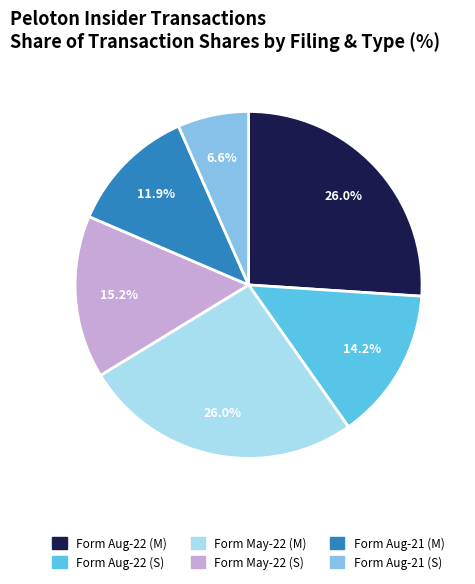

Between Form May-22 (M) and Form May-22 (S), which is larger?

Form May-22 (M)